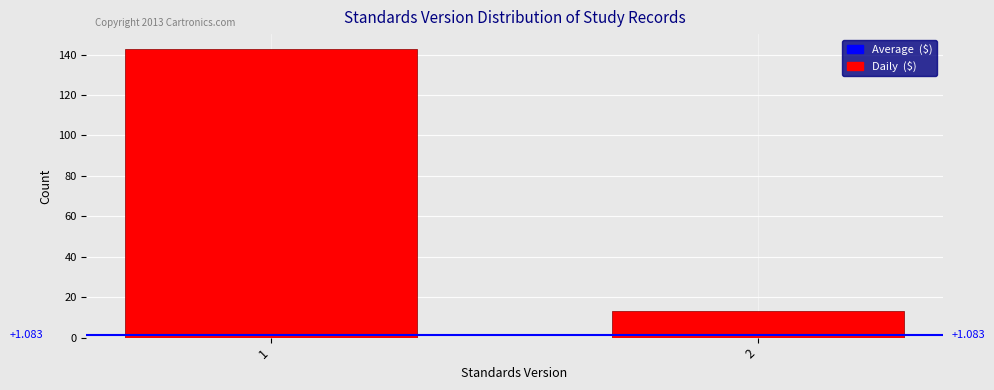

Reading left to right, transcribe all the data shown in this chart.

1=143	2=13